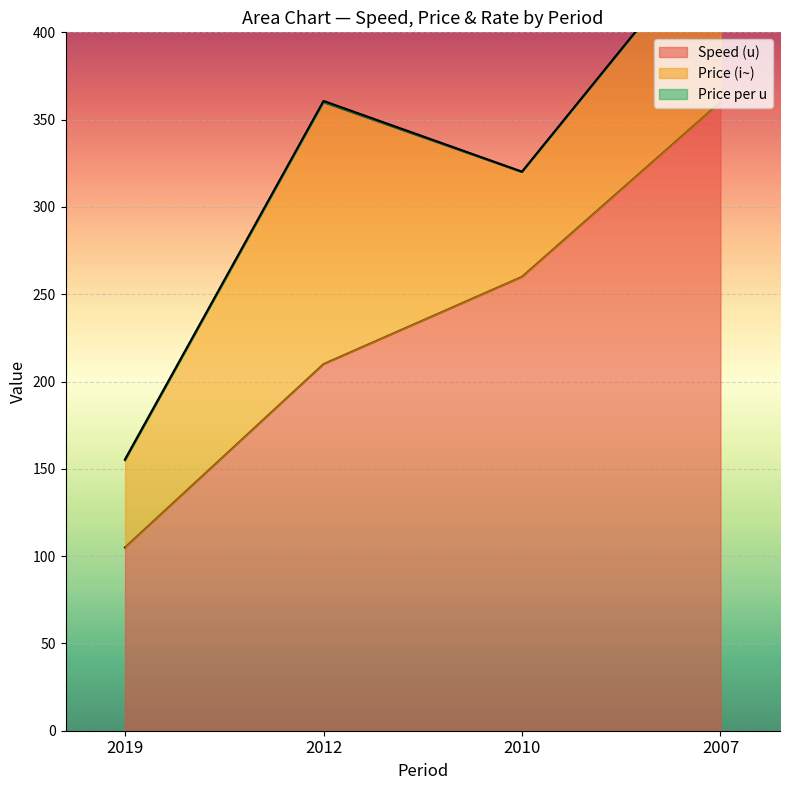

List the series in order of their overall mean, lowest first.

Price per u, Price (i~), Speed (u)